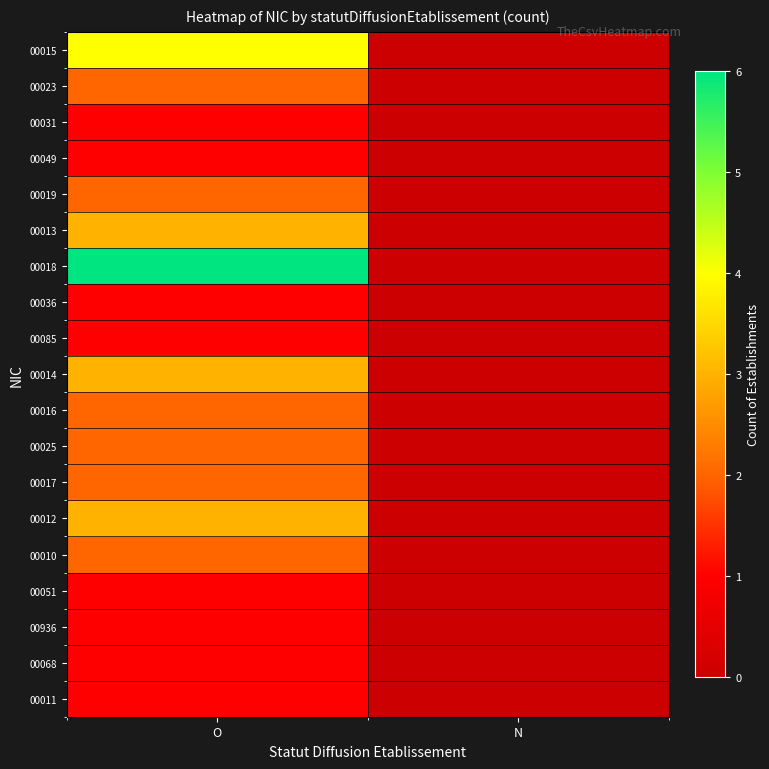

Count the number of categories in the chart.

2